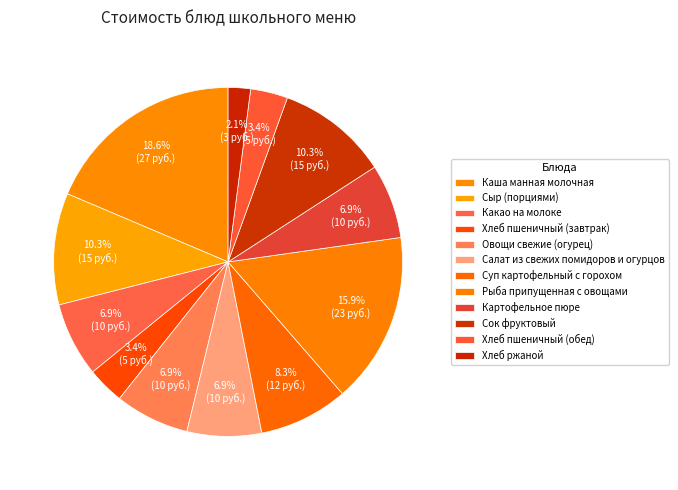

What percentage do Сыр (порциями) and Салат из свежих помидоров и огурцов together represent?

17.2%